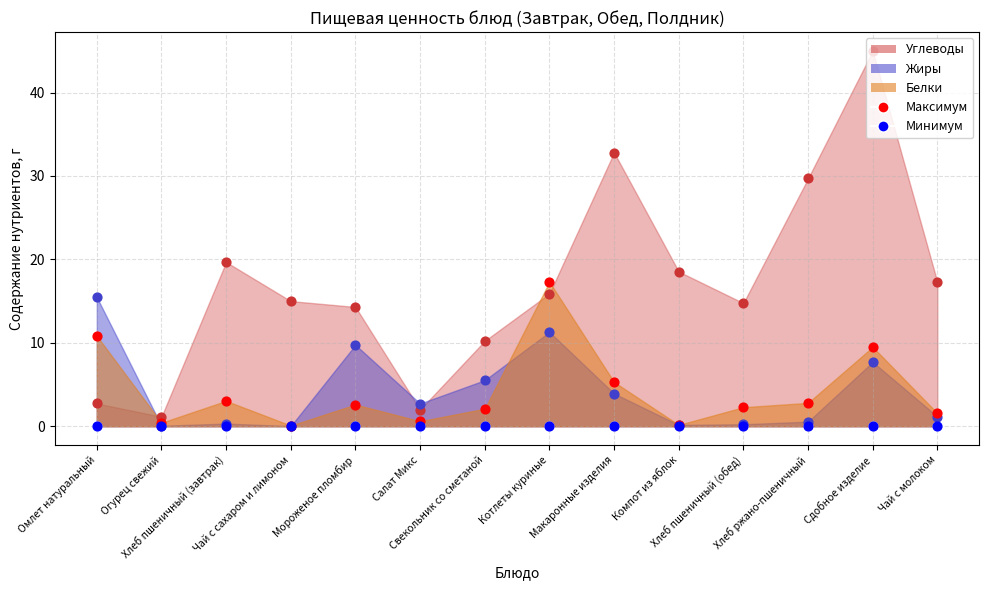

Which series has the largest total across all categories?

Углеводы